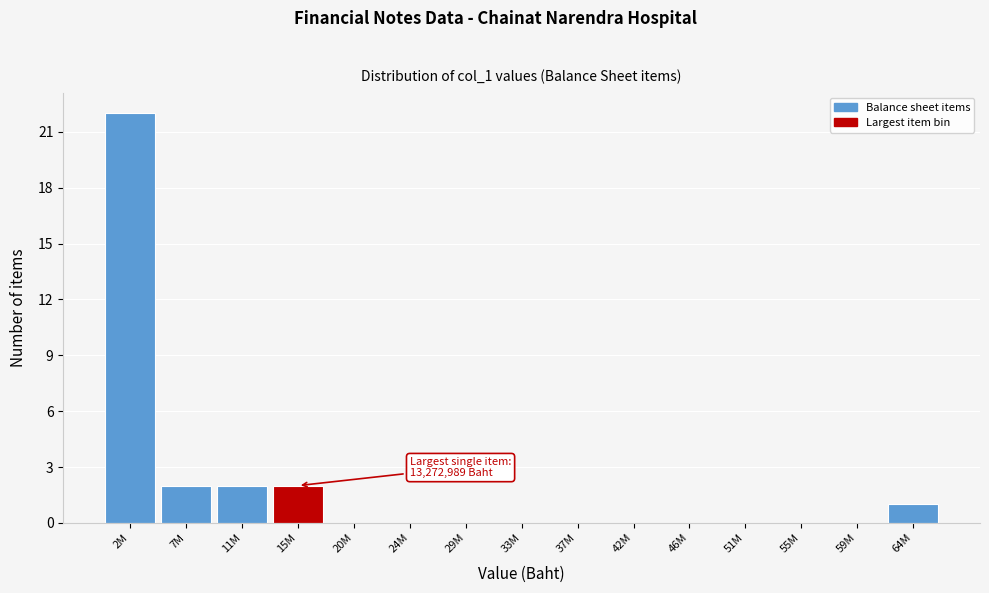

Reading right to left, transcribe all the data shown in this chart.

64M=1	59M=0	55M=0	51M=0	46M=0	42M=0	37M=0	33M=0	29M=0	24M=0	20M=0	15M=2	11M=2	7M=2	2M=22